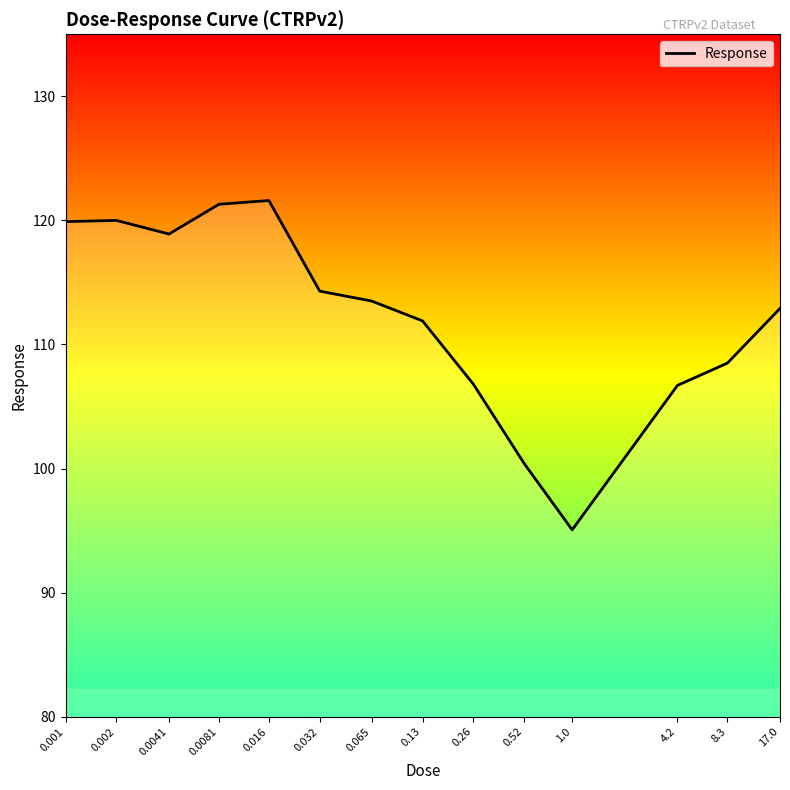

Which category has the lowest value across all series?

1.0